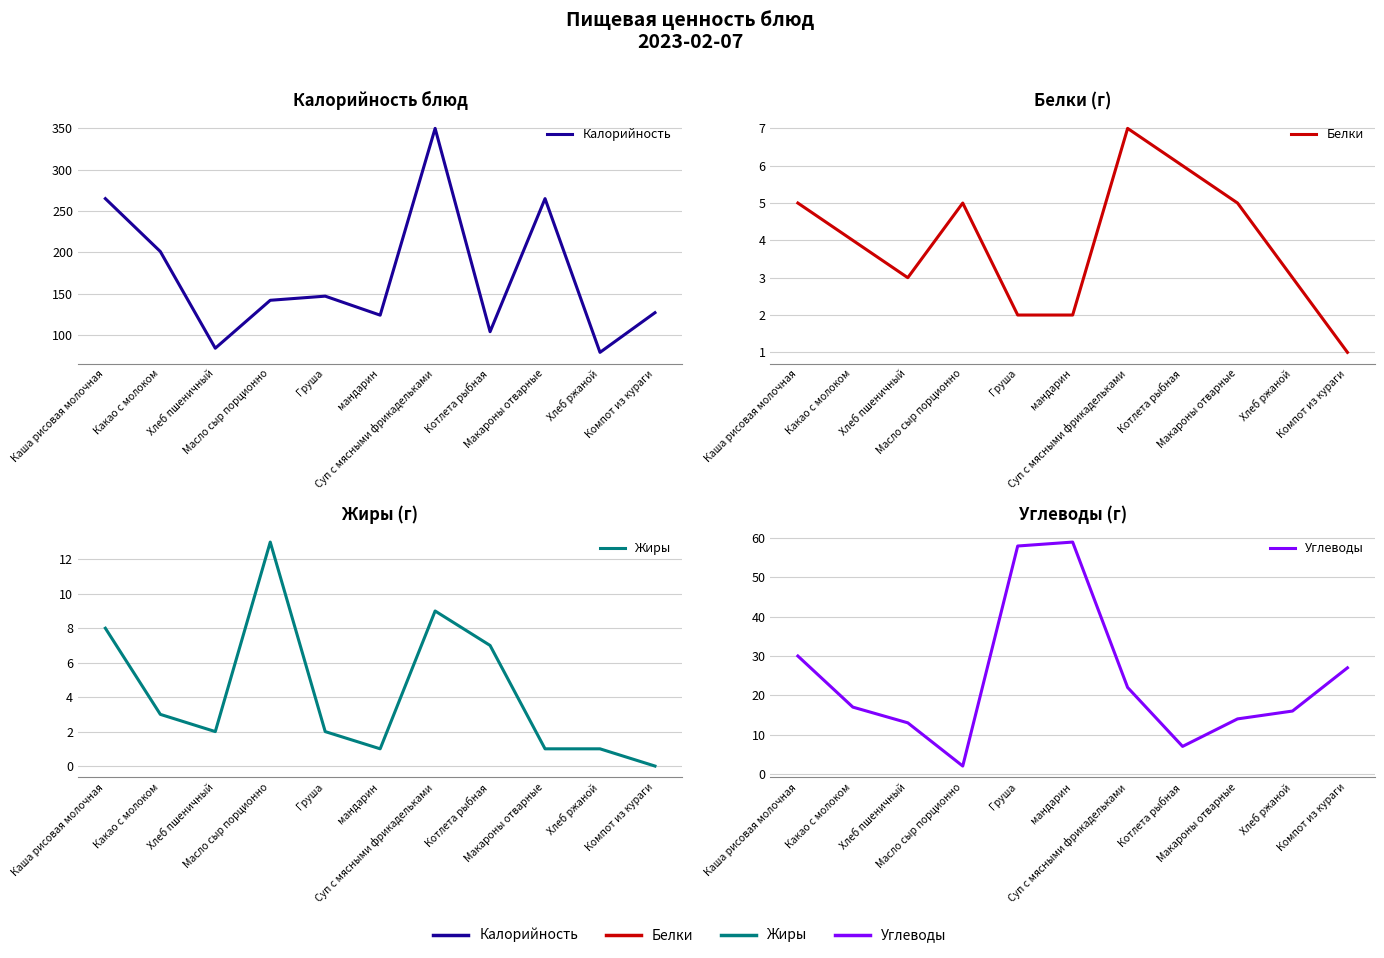

The value of Калорийность at Макароны отварные is 265. True or false?

True